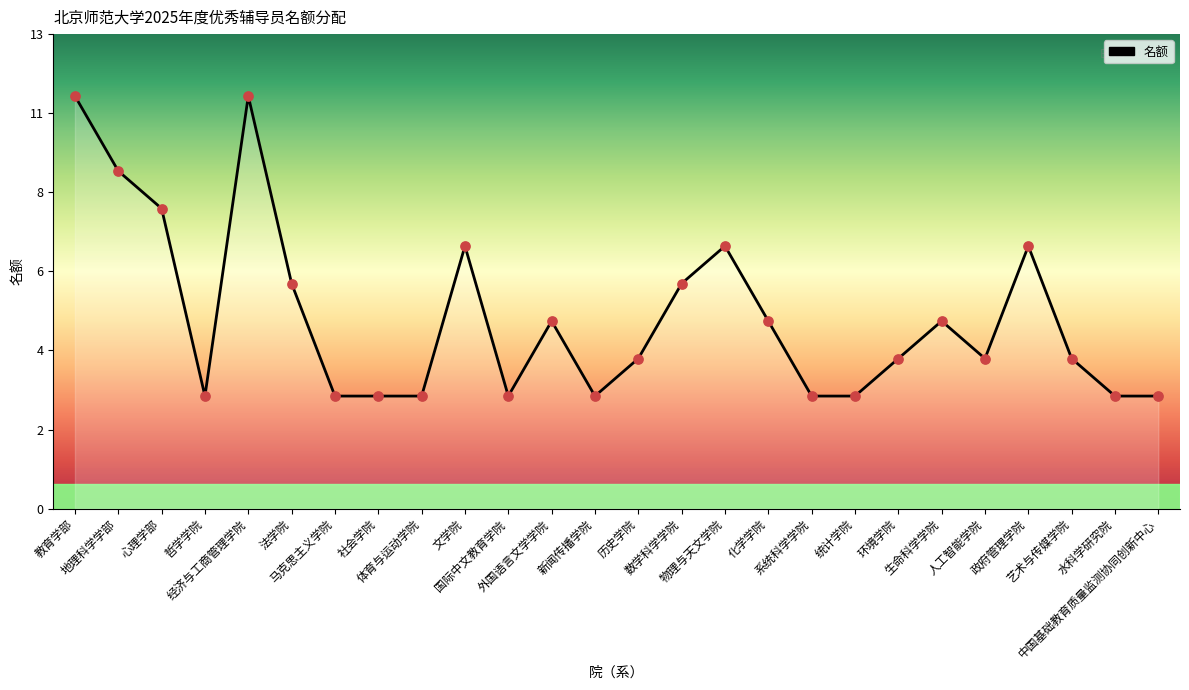

Is this an area chart (filled region under the line)?

Yes